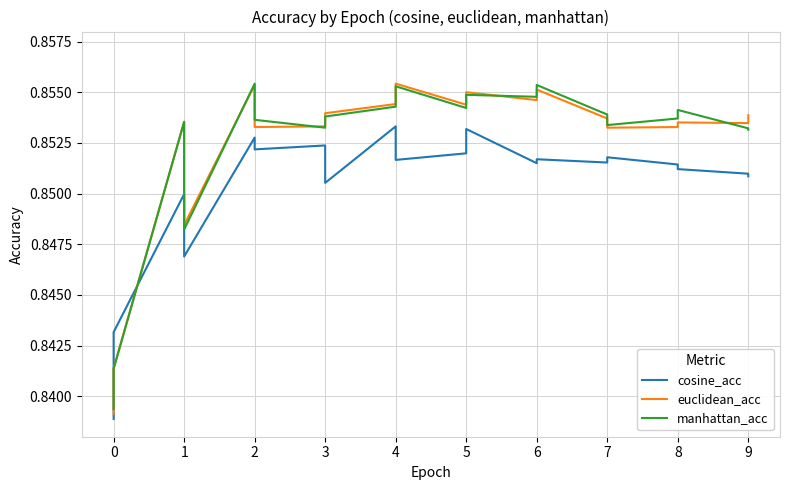

Where is the first local maximum for euclidean_acc?

1